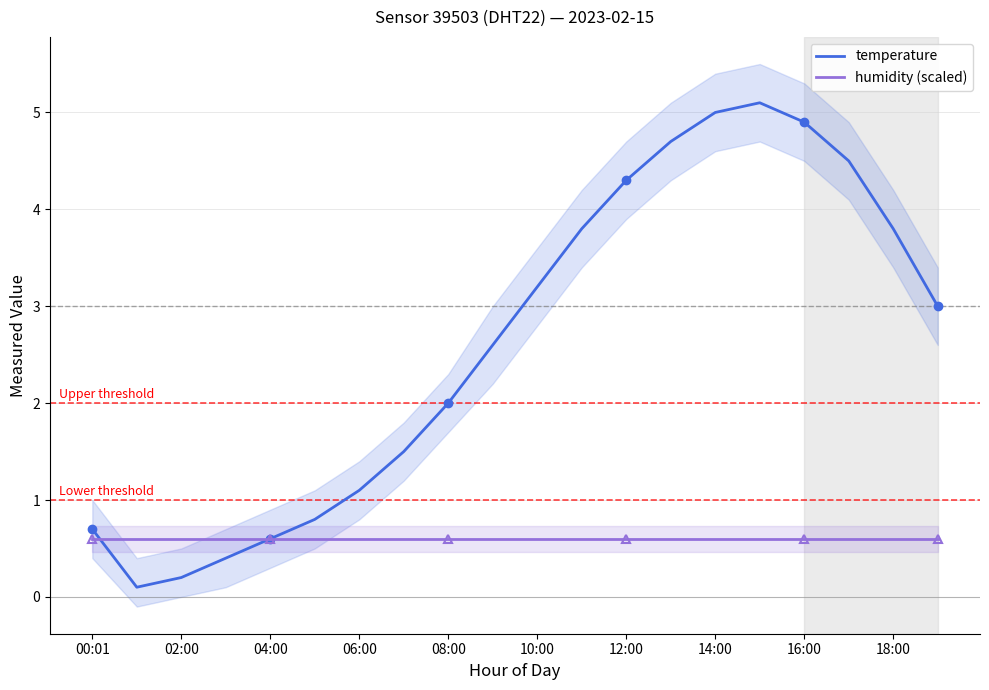

At 00:01, list the series in order from largest to smallest.

temperature, humidity (scaled)